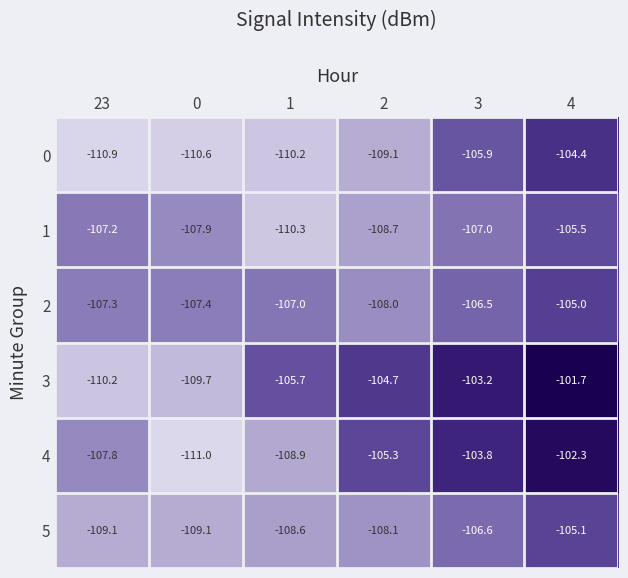

Is it true that 2 equals -180.2 at 4?

False